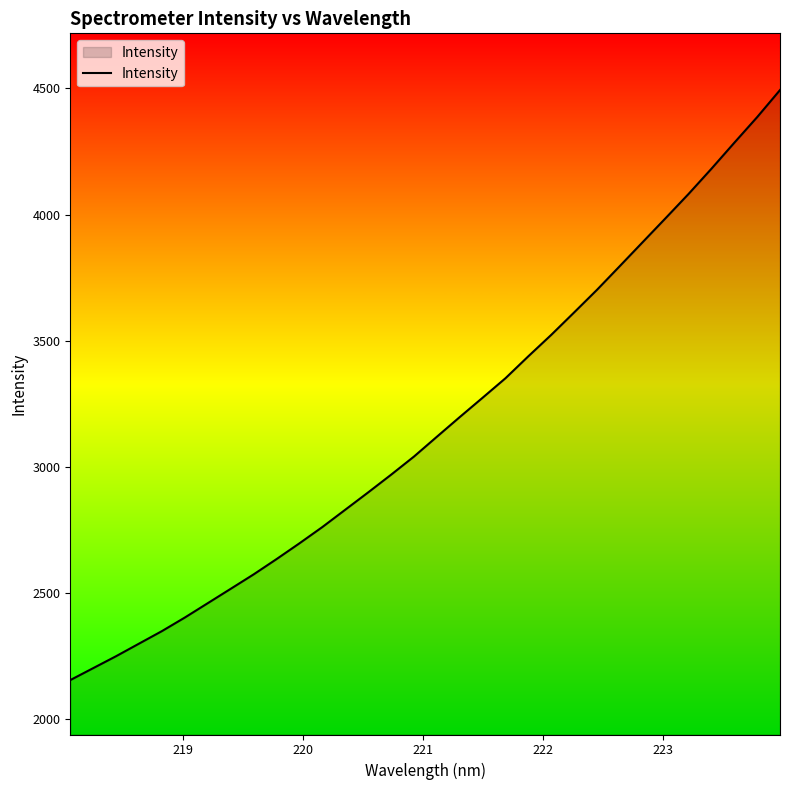

What is the greatest value displayed?

4493.2